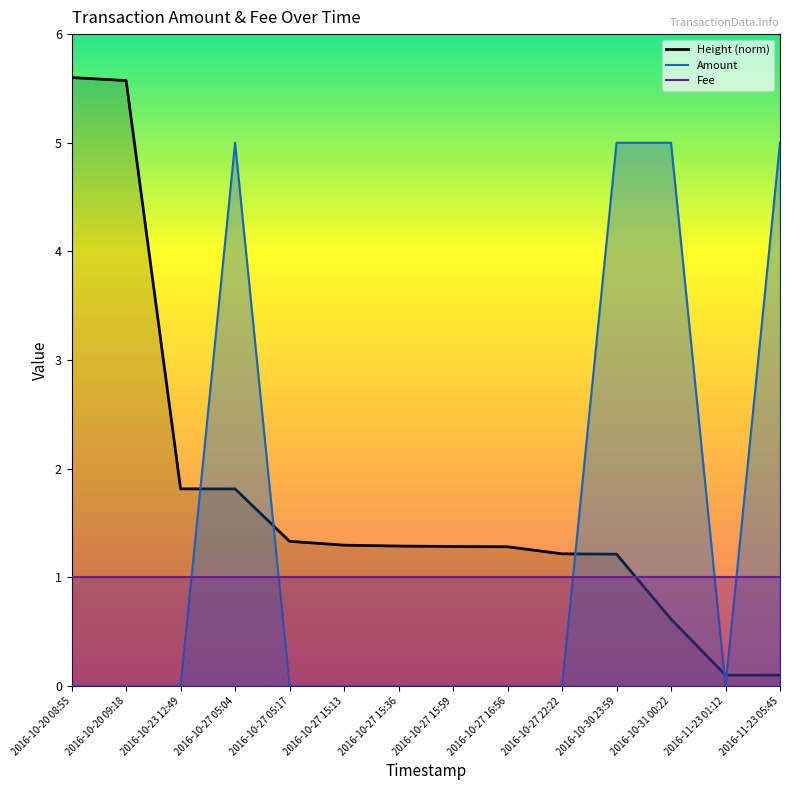

True or false: Fee has a value of 0.6 at 2016-10-27 15:13.

False